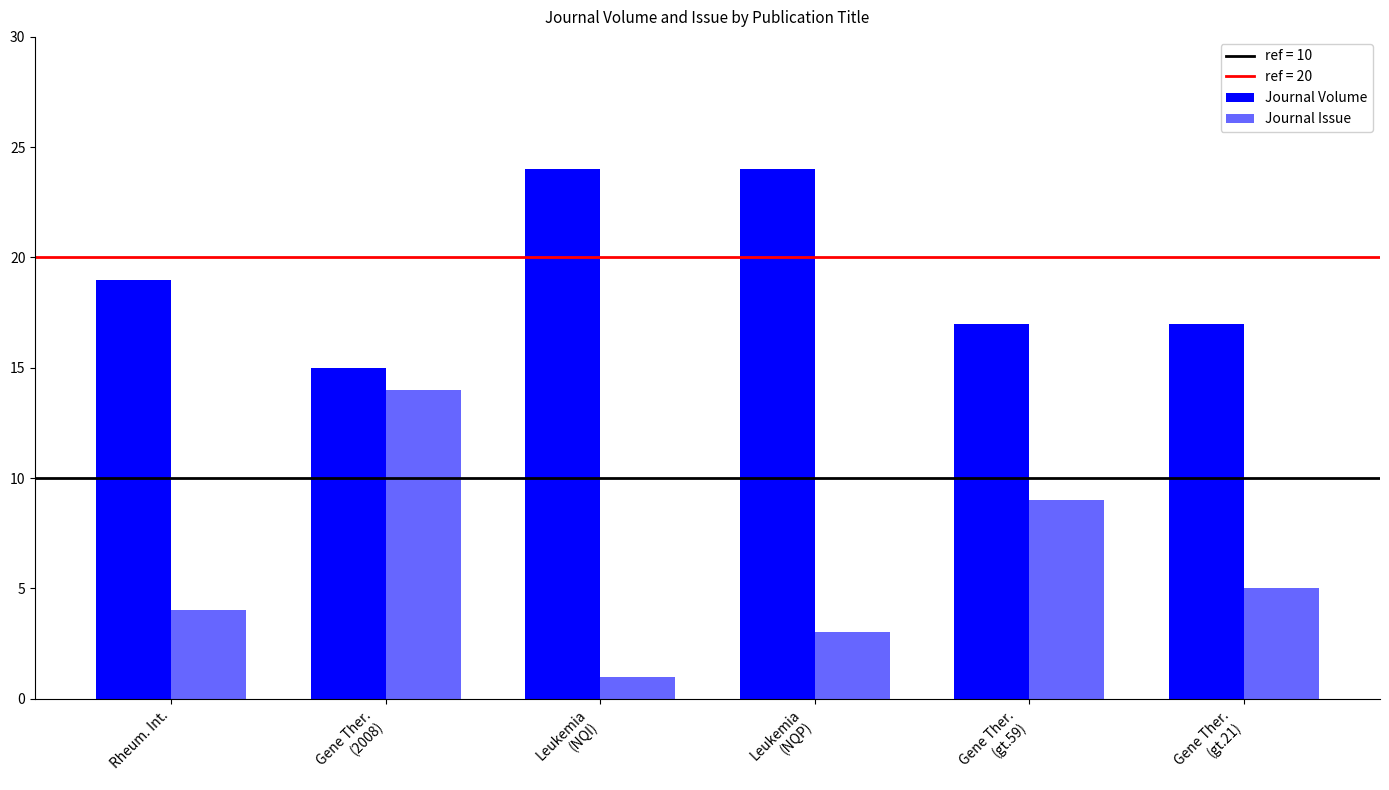

How many values in the Journal Volume series are below 19?

3